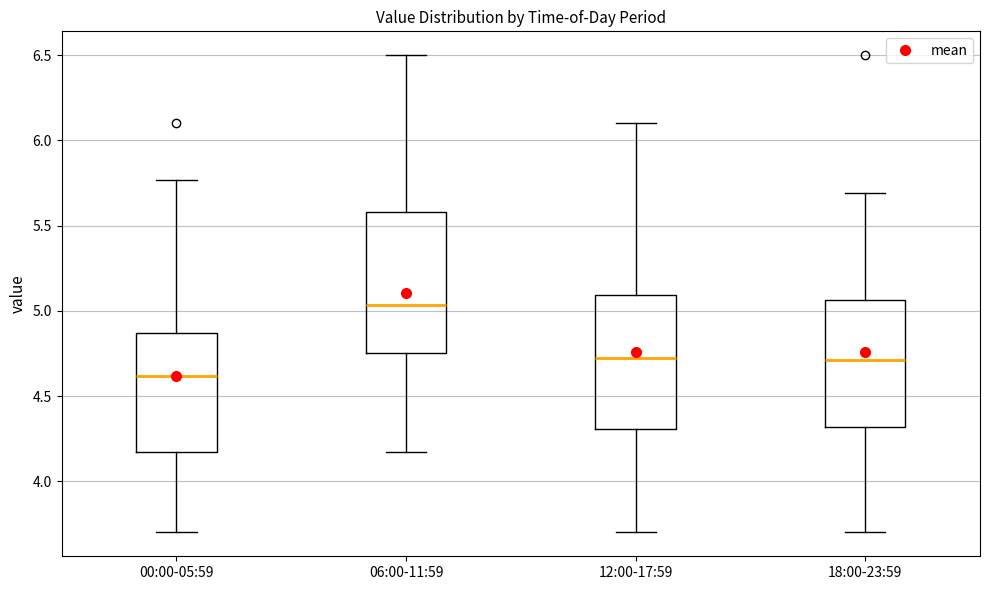

Where does the median line of the box for 00:00-05:59 sit on the y-axis? The values are not printed on the chart, so give them approximately, as read against the axis.

4.60